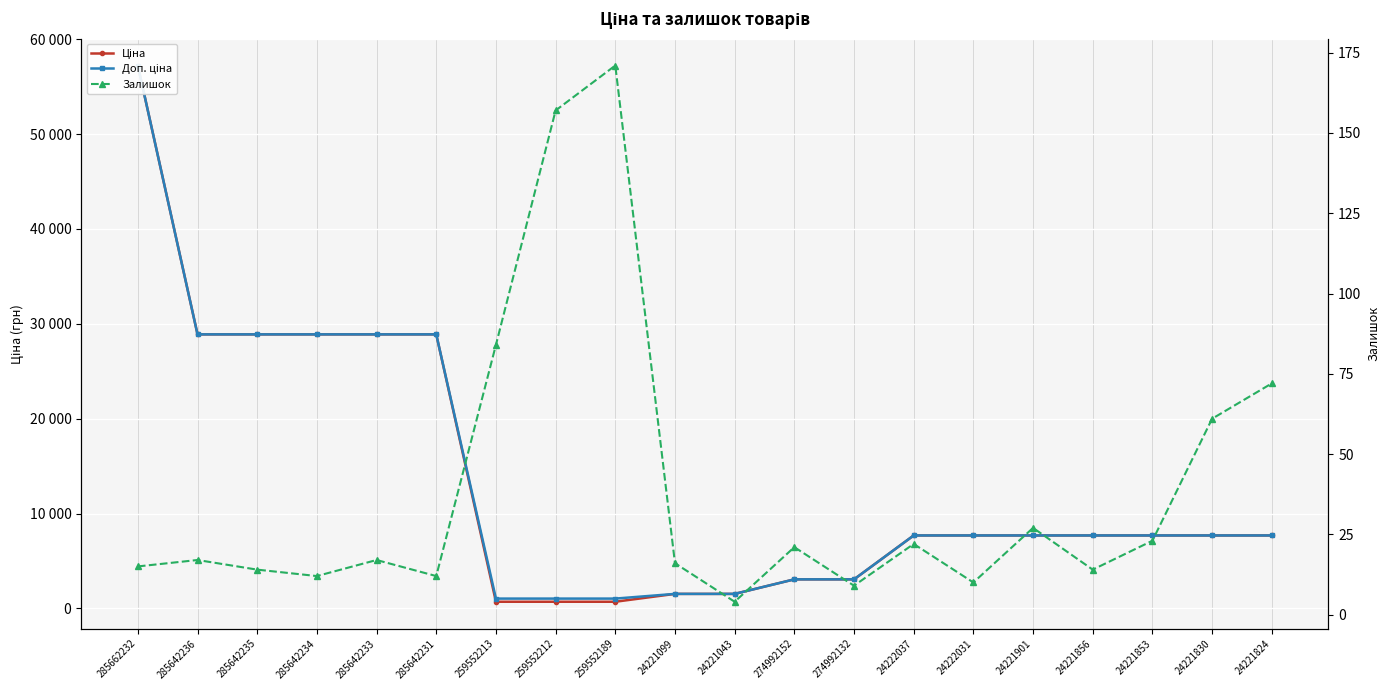

What is the total value across all series at 259552189?

1900.6